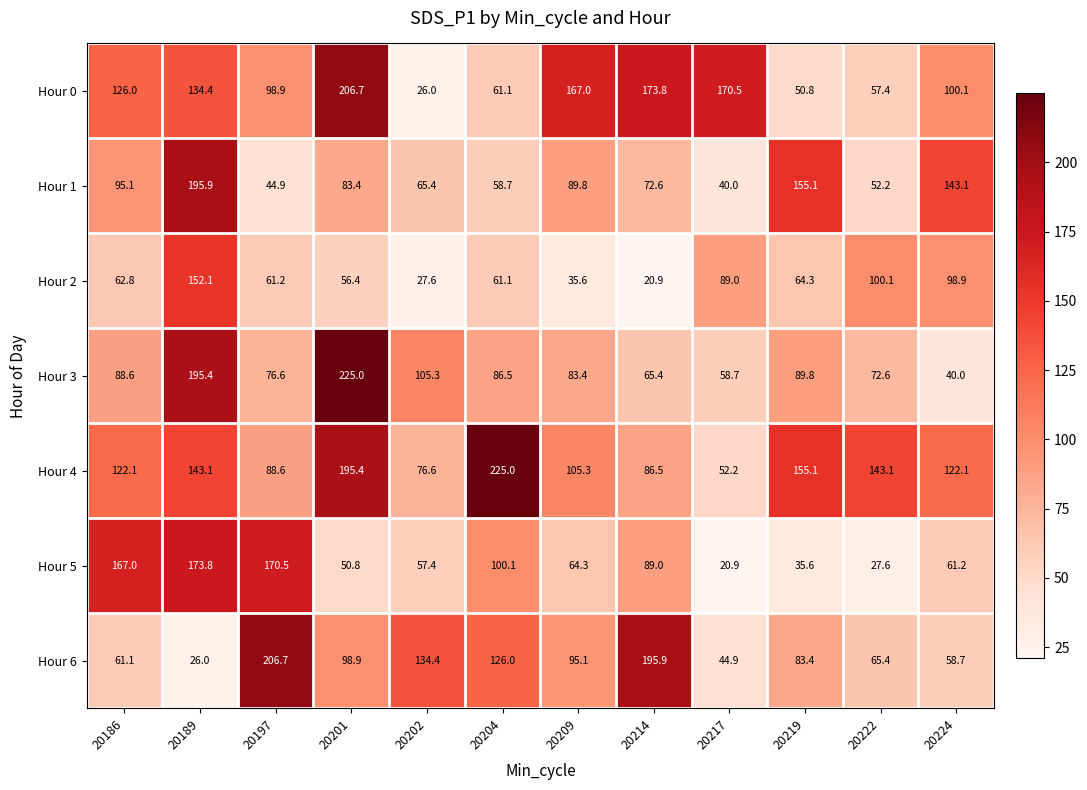

What is the minimum value shown in the chart?

20.9